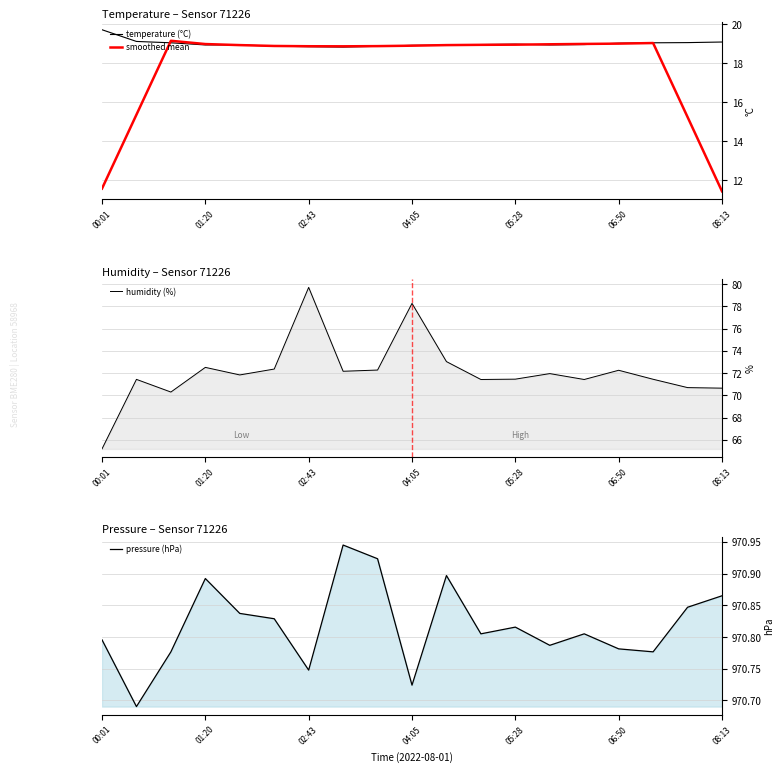

What is the average value of the smoothed mean series?

17.8